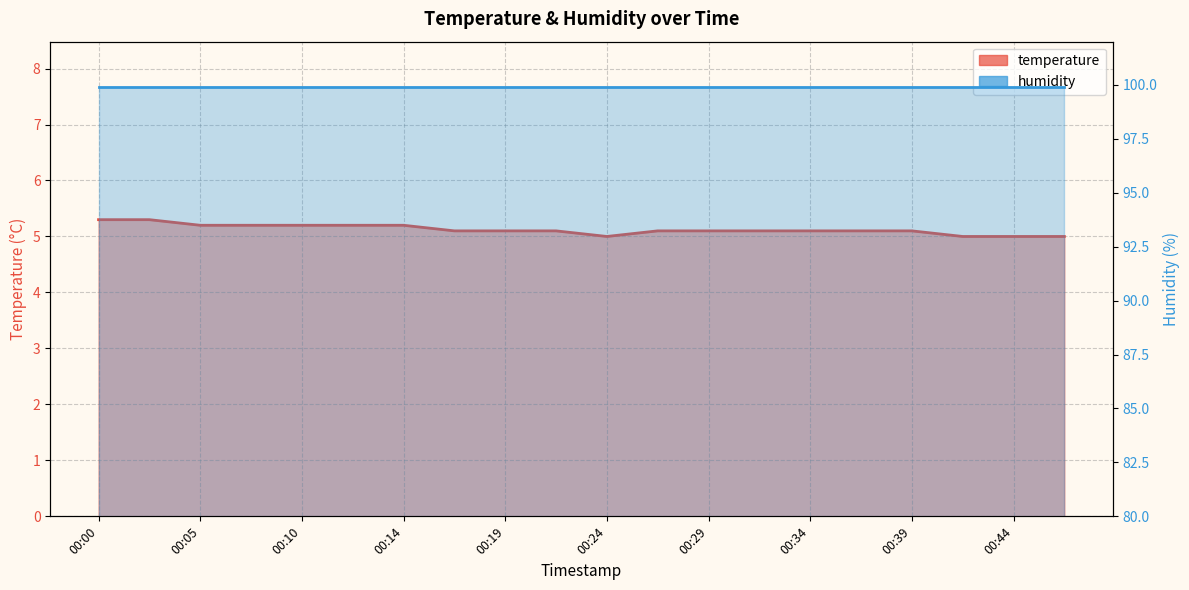

Rank the categories by value from lowest to highest.

00:24, 00:41, 00:44, 00:46, 00:17, 00:19, 00:22, 00:27, 00:29, 00:31, 00:34, 00:36, 00:39, 00:05, 00:07, 00:10, 00:12, 00:14, 00:00, 00:02